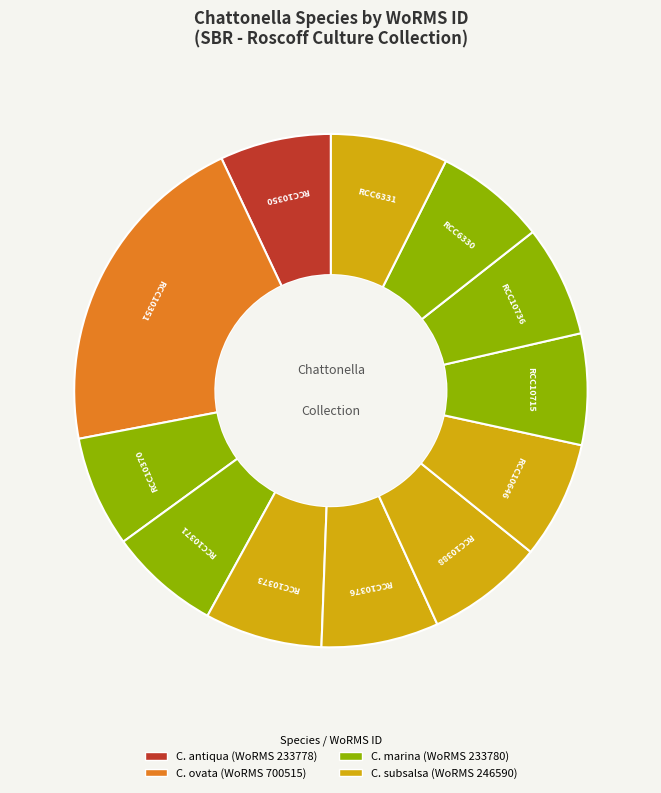

Count the number of slices in the pie.

12